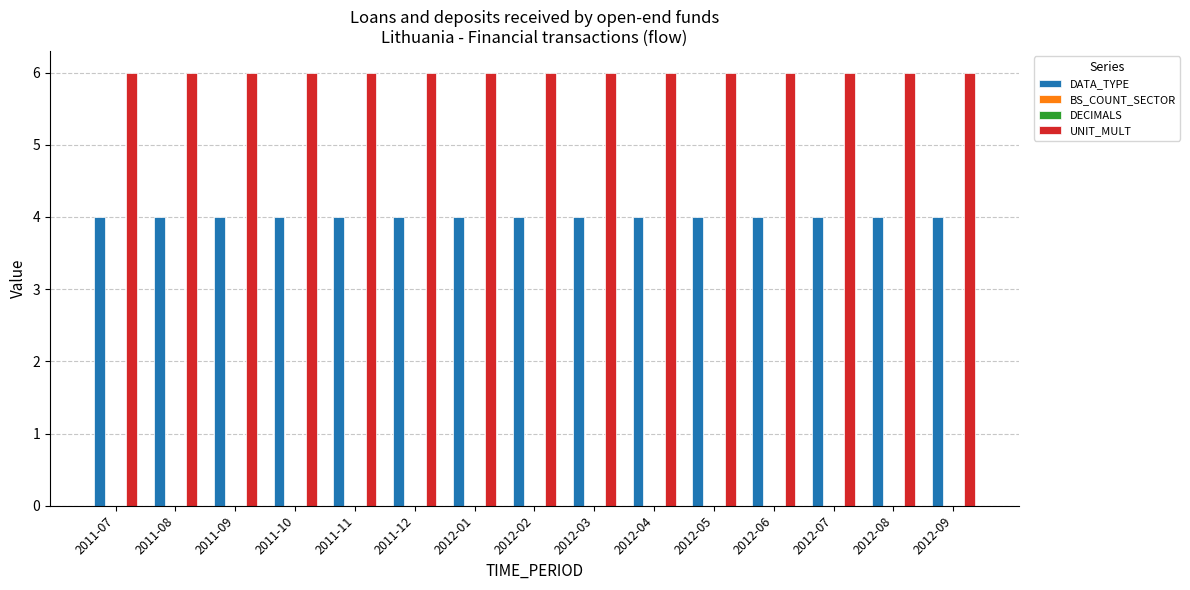

Which has a higher value, 2012-09 or 2012-05?

2012-09